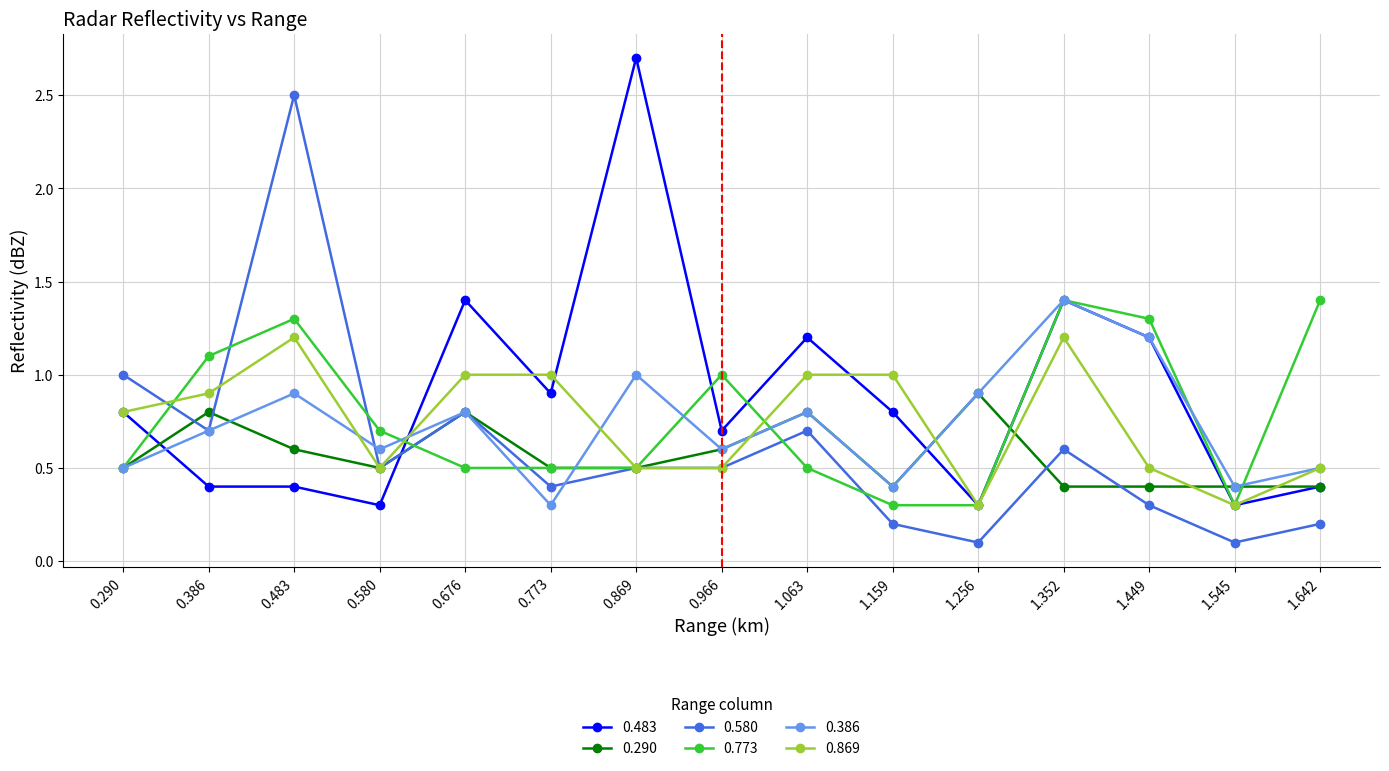

Reading left to right, what are all the values shown in this chart?

0.483: 0.290=0.8	0.386=0.4	0.483=0.4	0.580=0.3	0.676=1.4	0.773=0.9	0.869=2.7	0.966=0.7	1.063=1.2	1.159=0.8	1.256=0.3	1.352=1.4	1.449=1.2	1.545=0.3	1.642=0.4
0.290: 0.290=0.5	0.386=0.8	0.483=0.6	0.580=0.5	0.676=0.8	0.773=0.5	0.869=0.5	0.966=0.6	1.063=0.8	1.159=0.4	1.256=0.9	1.352=0.4	1.449=0.4	1.545=0.4	1.642=0.4
0.580: 0.290=1.0	0.386=0.7	0.483=2.5	0.580=0.5	0.676=0.8	0.773=0.4	0.869=0.5	0.966=0.5	1.063=0.7	1.159=0.2	1.256=0.1	1.352=0.6	1.449=0.3	1.545=0.1	1.642=0.2
0.773: 0.290=0.5	0.386=1.1	0.483=1.3	0.580=0.7	0.676=0.5	0.773=0.5	0.869=0.5	0.966=1.0	1.063=0.5	1.159=0.3	1.256=0.3	1.352=1.4	1.449=1.3	1.545=0.3	1.642=1.4
0.386: 0.290=0.5	0.386=0.7	0.483=0.9	0.580=0.6	0.676=0.8	0.773=0.3	0.869=1.0	0.966=0.6	1.063=0.8	1.159=0.4	1.256=0.9	1.352=1.4	1.449=1.2	1.545=0.4	1.642=0.5
0.869: 0.290=0.8	0.386=0.9	0.483=1.2	0.580=0.5	0.676=1.0	0.773=1.0	0.869=0.5	0.966=0.5	1.063=1.0	1.159=1.0	1.256=0.3	1.352=1.2	1.449=0.5	1.545=0.3	1.642=0.5